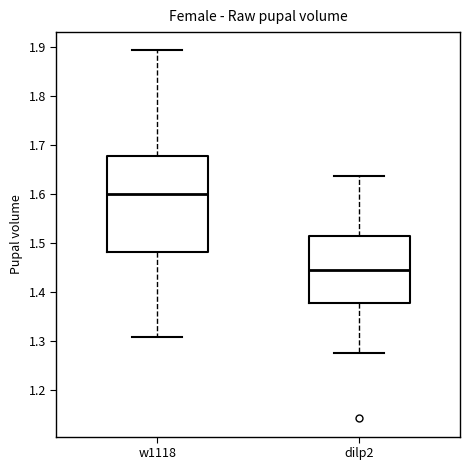

Reading left to right, read every box against the y-axis: the position of its median line, the range the box covers, and the ends of its whiskers. The values are not printed on the chart, so give them approximately, as read against the axis.

w1118: median 1.60, box 1.48 to 1.68, whiskers 1.31 to 1.89
dilp2: median 1.44, box 1.38 to 1.51, whiskers 1.27 to 1.64